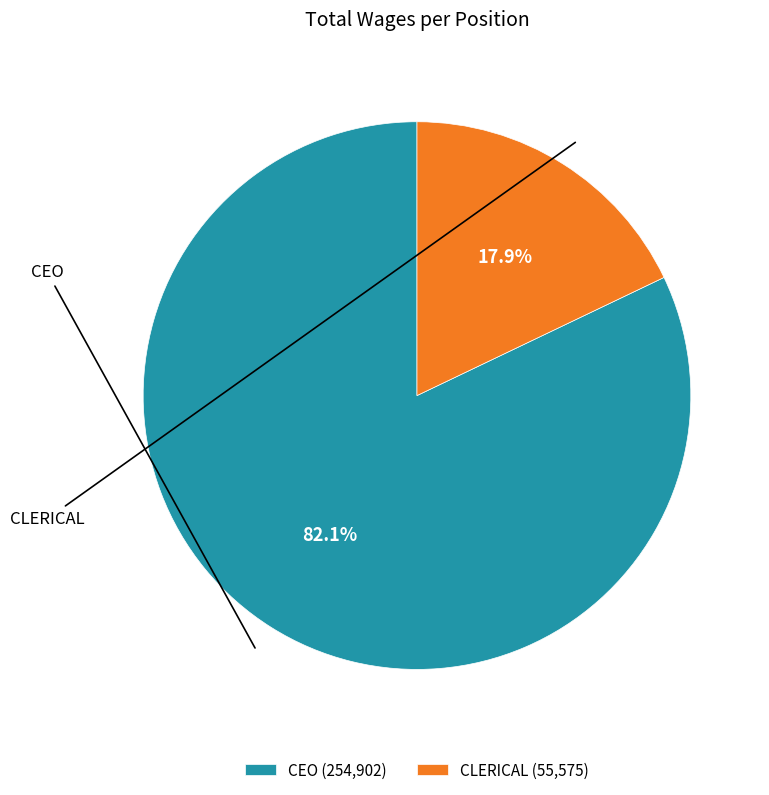

Count the number of slices in the pie.

2